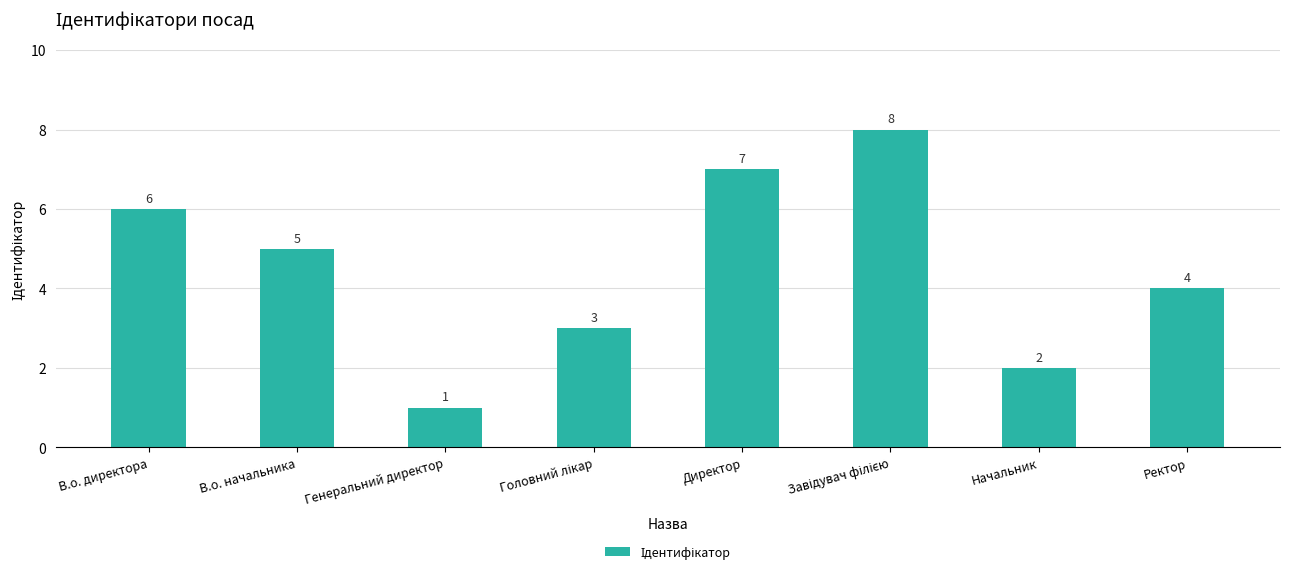

Which label corresponds to the smallest value in the chart?

Генеральний директор